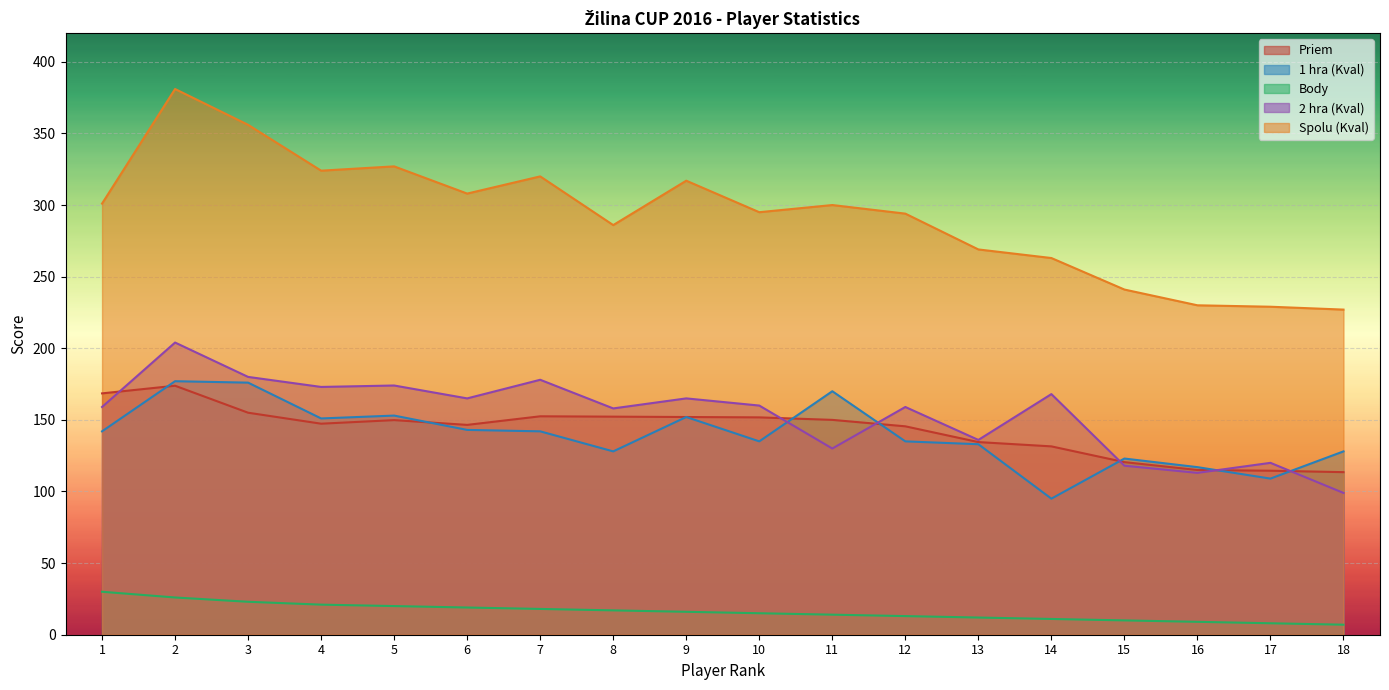

Rank the series by their maximum value, from lowest to highest.

Body, Priem, 1 hra (Kval), 2 hra (Kval), Spolu (Kval)